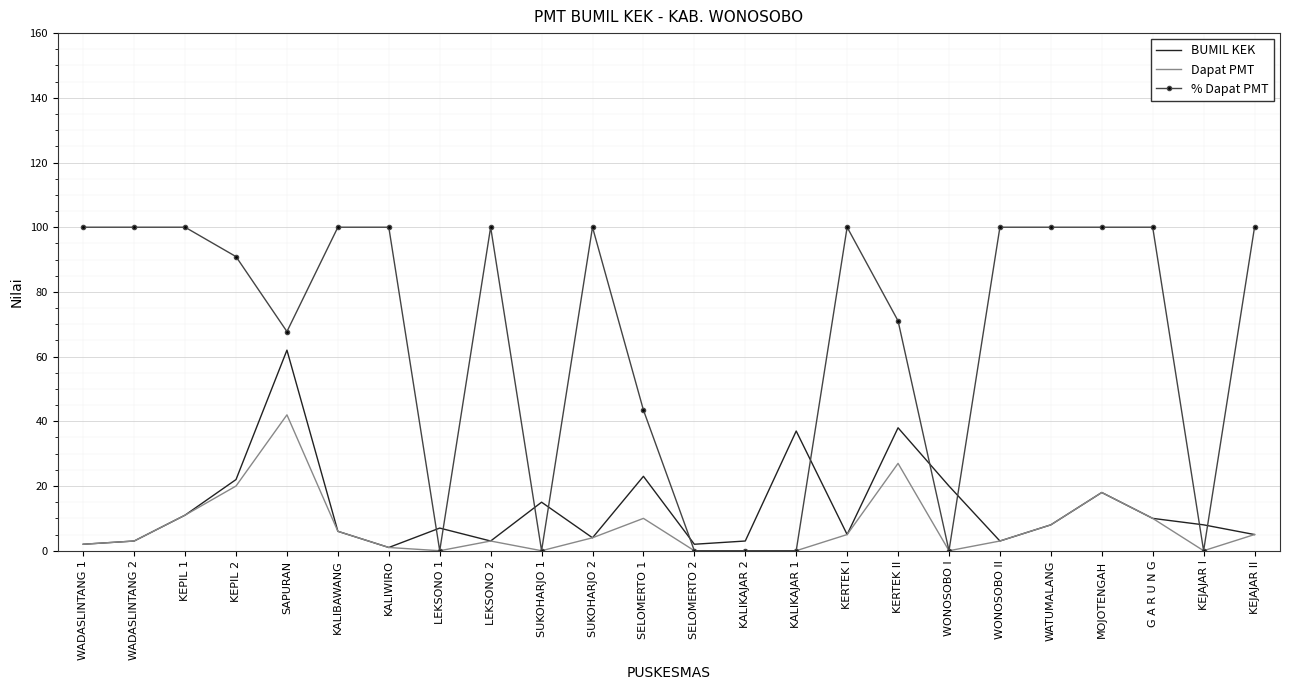

What is the maximum value shown in the chart?

100.0